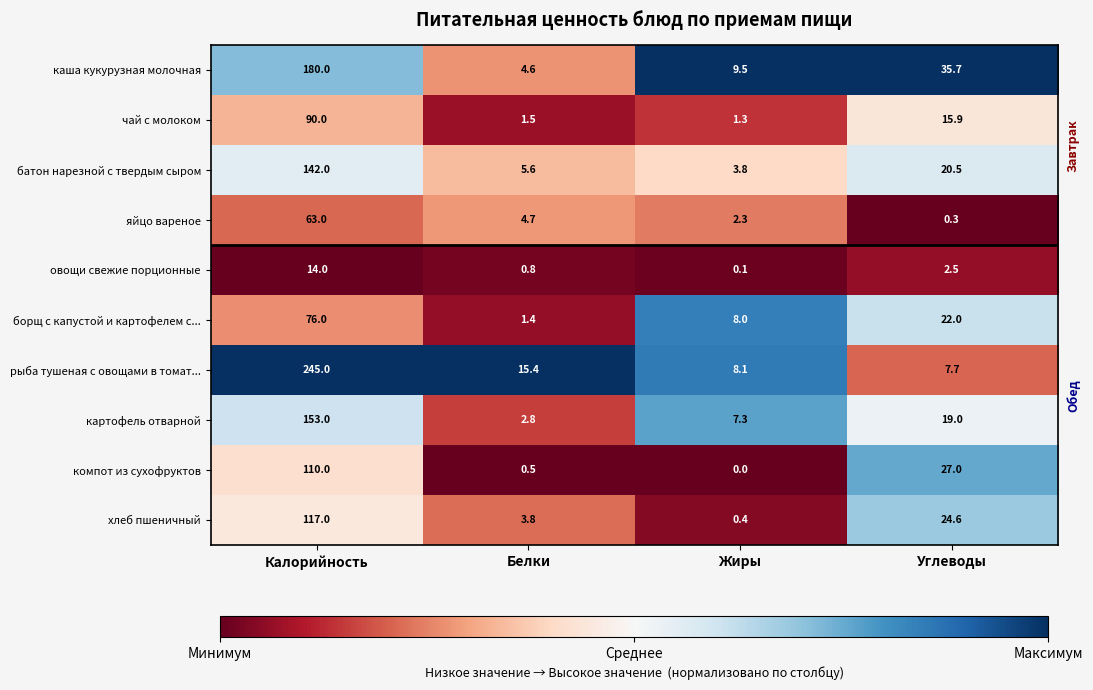

Count the number of data series in this chart.

10